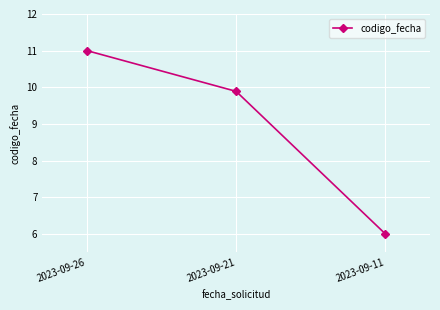

Where is the data nearest to the value 8?

2023-09-21